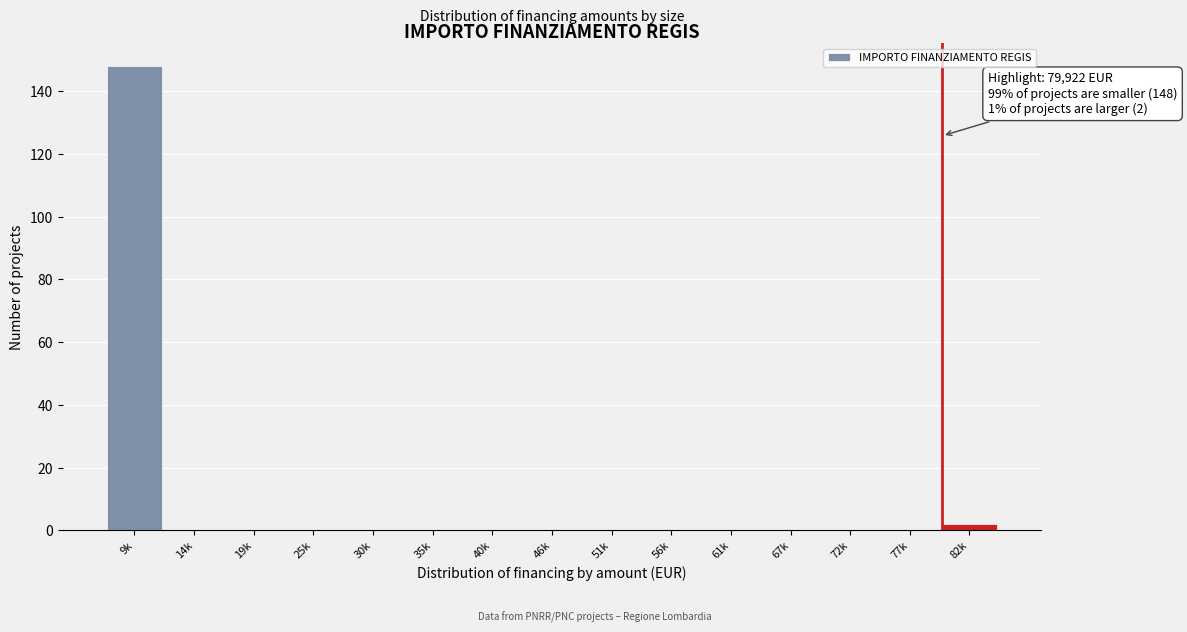

Reading left to right, transcribe all the data shown in this chart.

9k=148	14k=0	19k=0	25k=0	30k=0	35k=0	40k=0	46k=0	51k=0	56k=0	61k=0	67k=0	72k=0	77k=0	82k=2